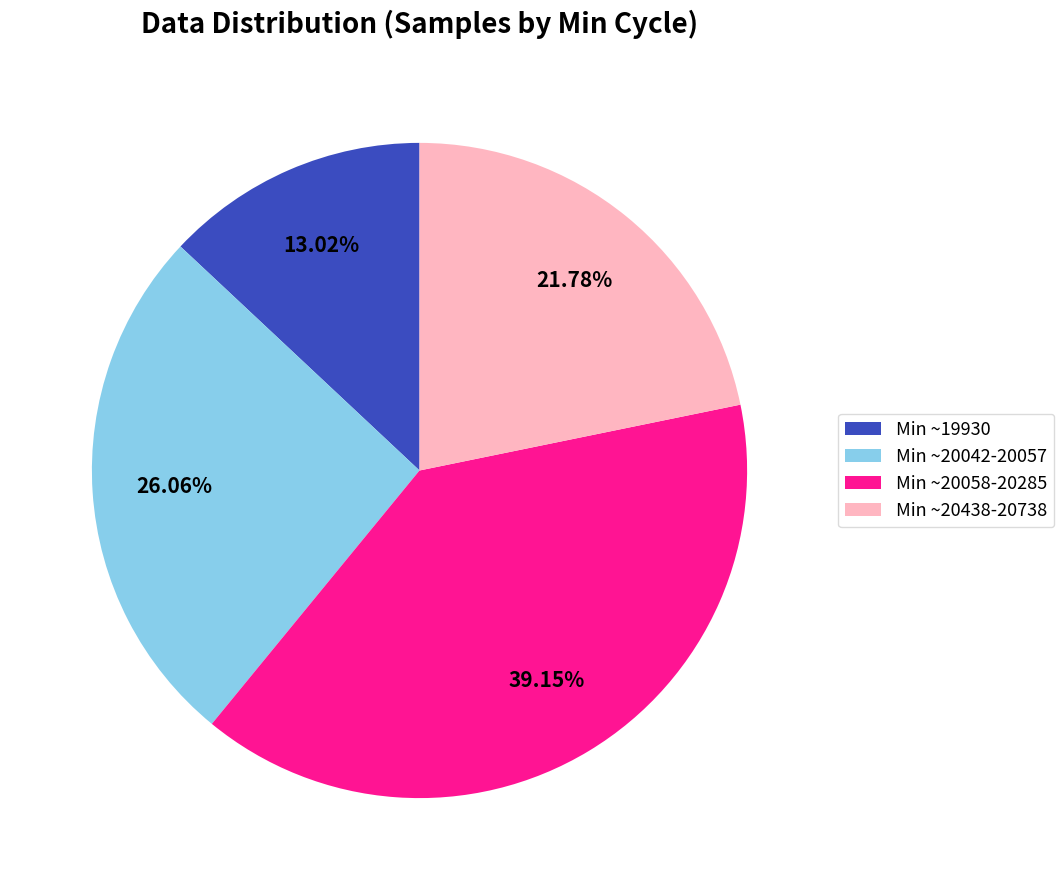

Between Min ~20042-20057 and Min ~20058-20285, which is larger?

Min ~20058-20285